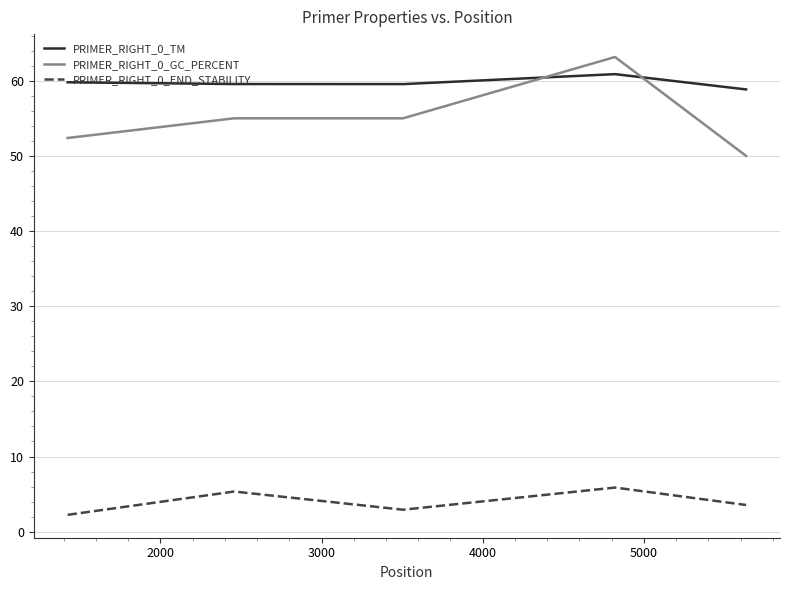

What is the minimum value for PRIMER_RIGHT_0_END_STABILITY?

2.2